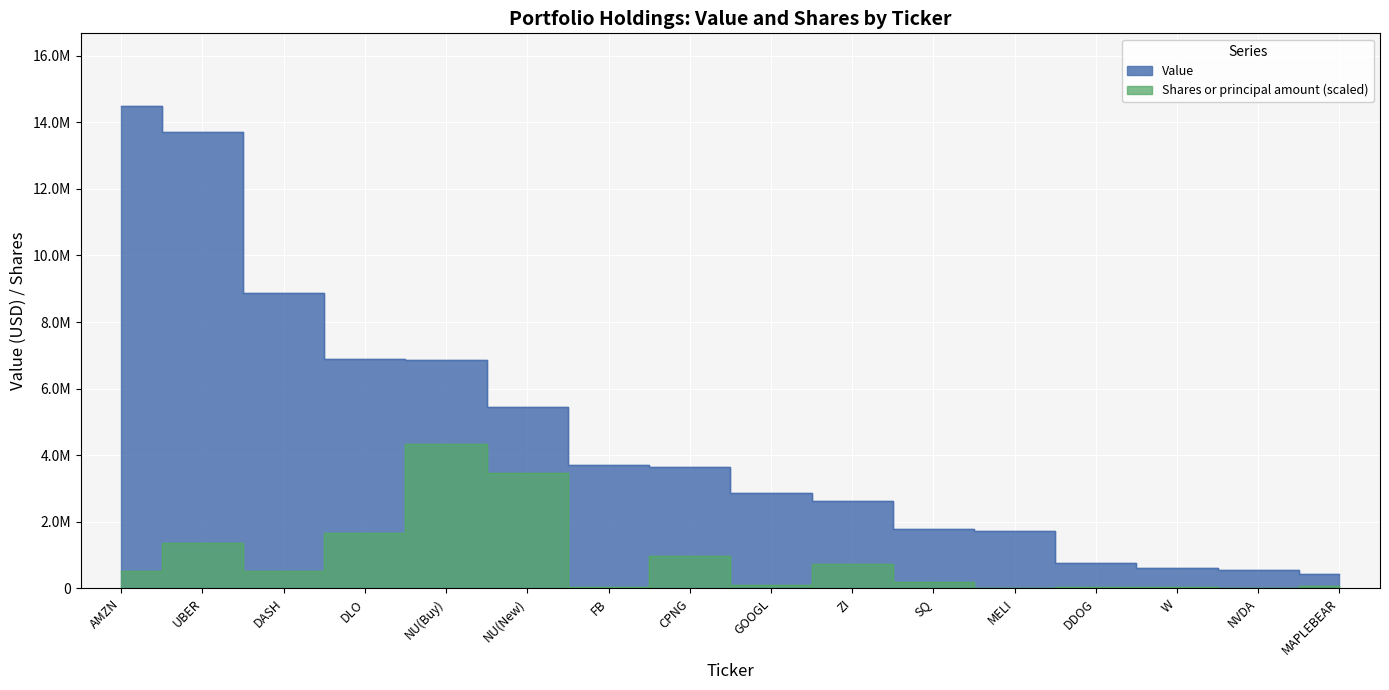

Reading left to right, what are all the values shown in this chart?

Value: AMZN=14498036.0	UBER=13705020.0	DASH=8868852.0	DLO=6901200.0	NU(Buy)=6851250.0	NU(New)=5437500.0	FB=3707594.0	CPNG=3638000.0	GOOGL=2878920.0	ZI=2624000.0	SQ=1781465.0	MELI=1736996.0	DDOG=751493.0	W=605700.0	NVDA=565487.0	MAPLEBEAR=445350.0
Shares or principal amount: AMZN=524921.0	UBER=1371560.2	DASH=513644.7	DLO=1656918.4	NU(Buy)=4349410.8	NU(New)=3451913.3	FB=56841.5	CPNG=984945.9	GOOGL=101256.1	ZI=736408.2	SQ=185252.7	MELI=6305.5	DDOG=37971.0	W=46025.5	NVDA=5983.3	MAPLEBEAR=69038.3